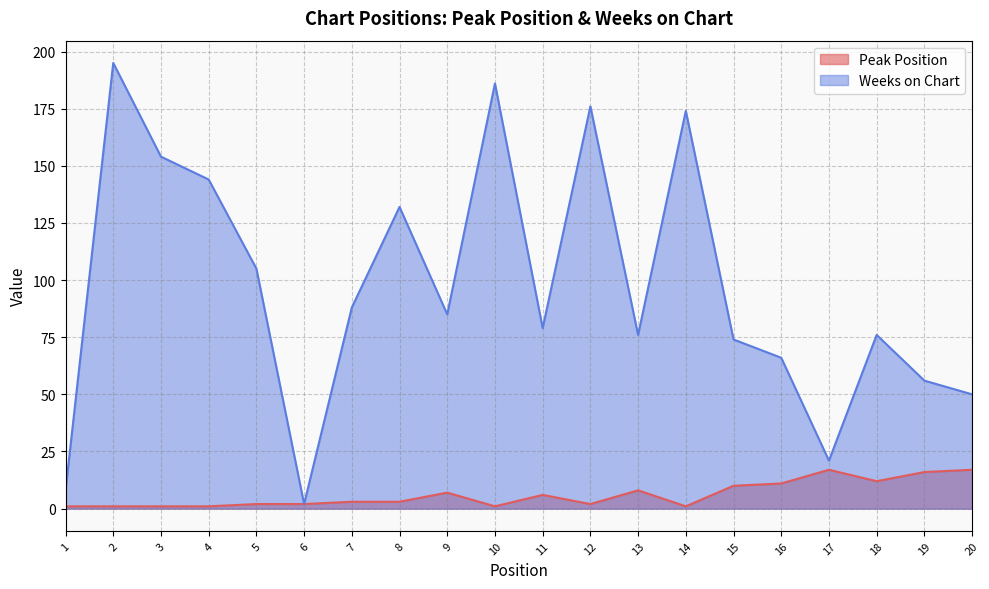

Which has a higher value, 8 or 4?

8